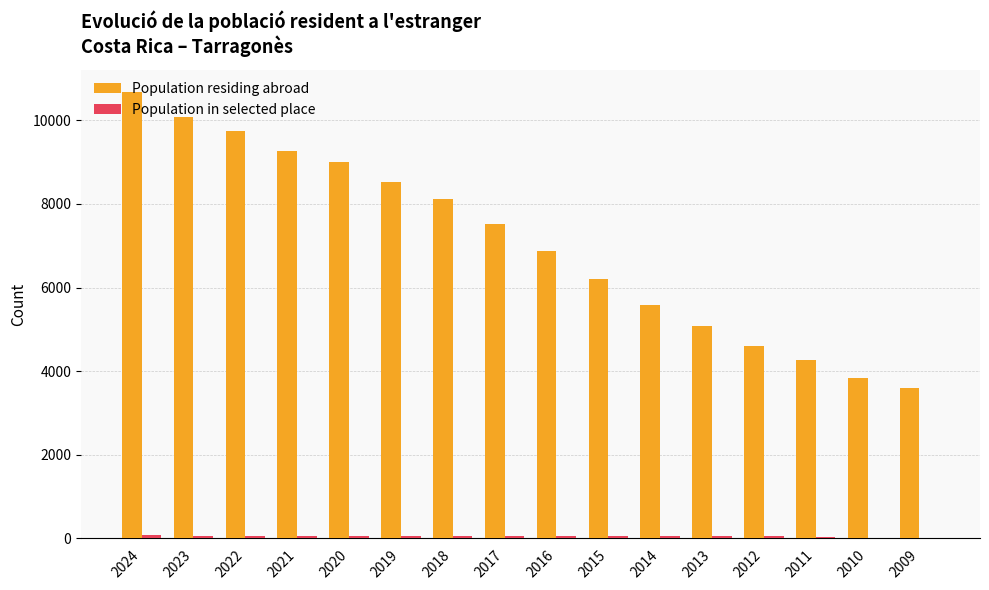

How many data points does each series have?

16